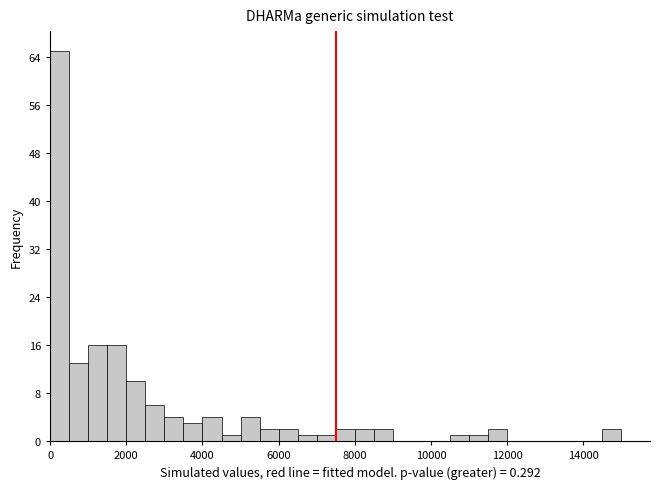

Read against the x-axis, roughly where is the centre of the tallest bar?

200